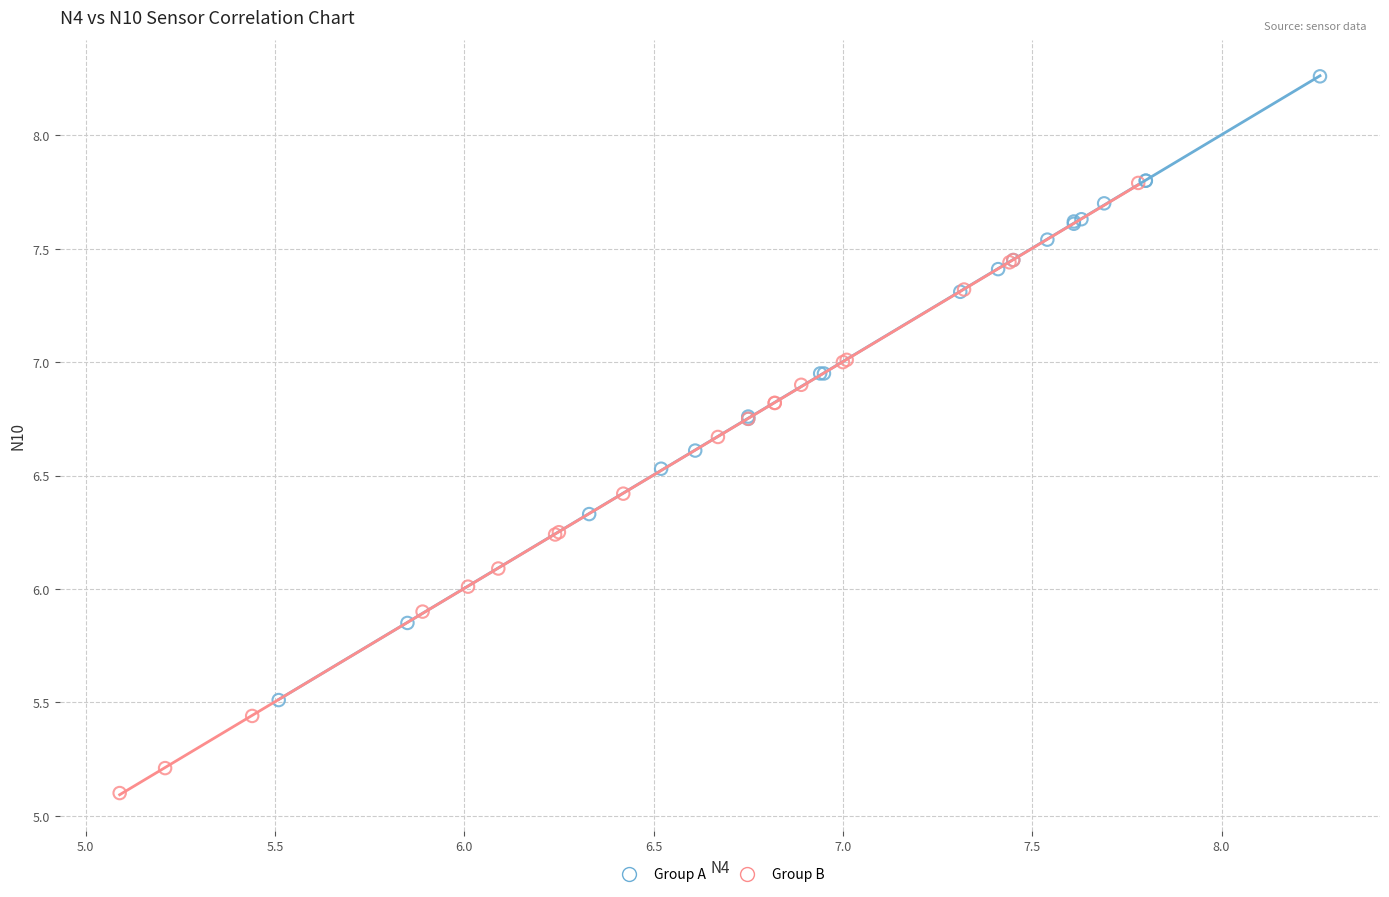

Which series contains the lowest Y value?

Group B